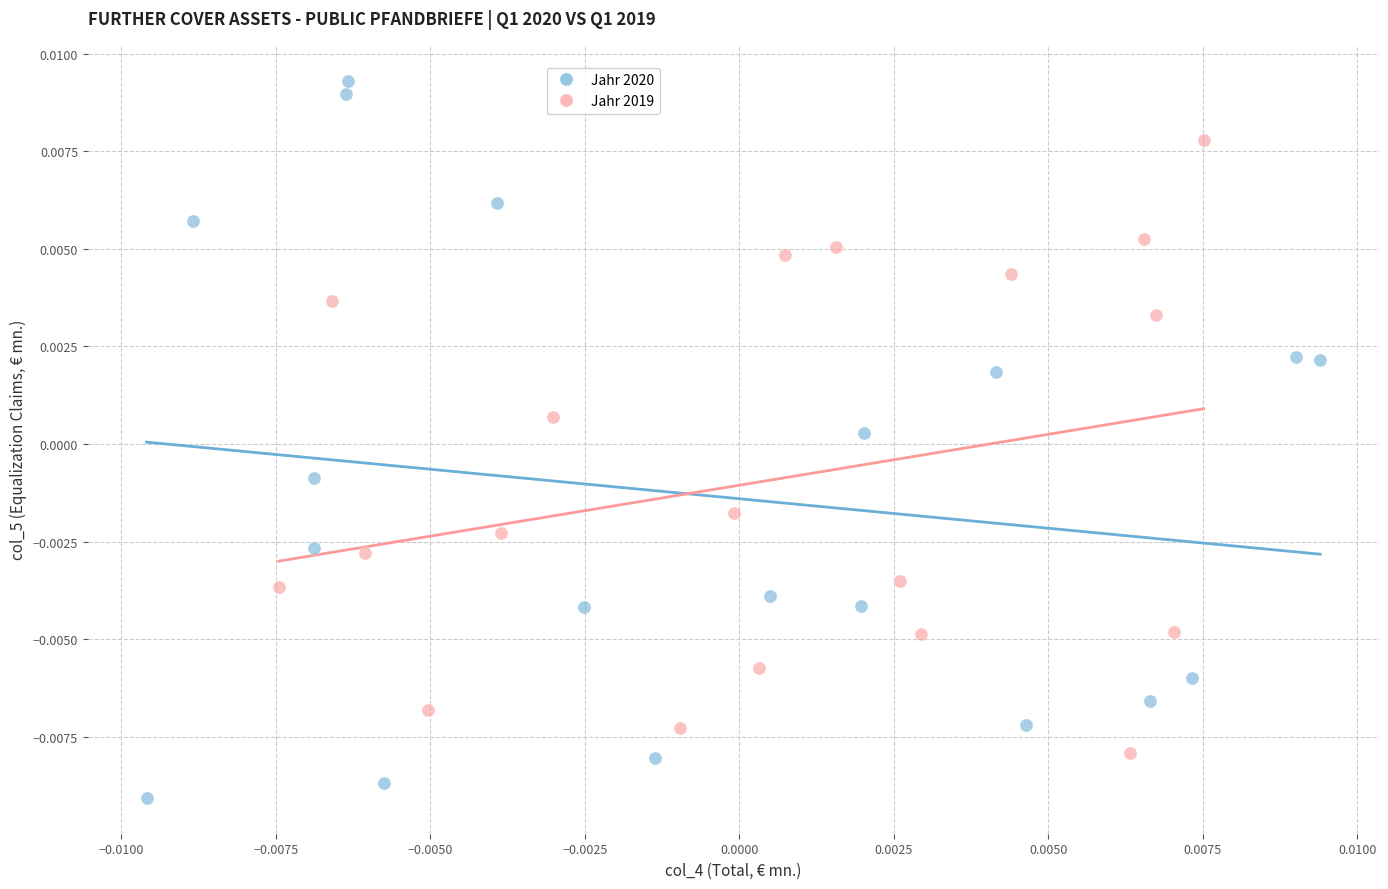

Which series has the largest Y range (max minus min)?

Jahr 2020